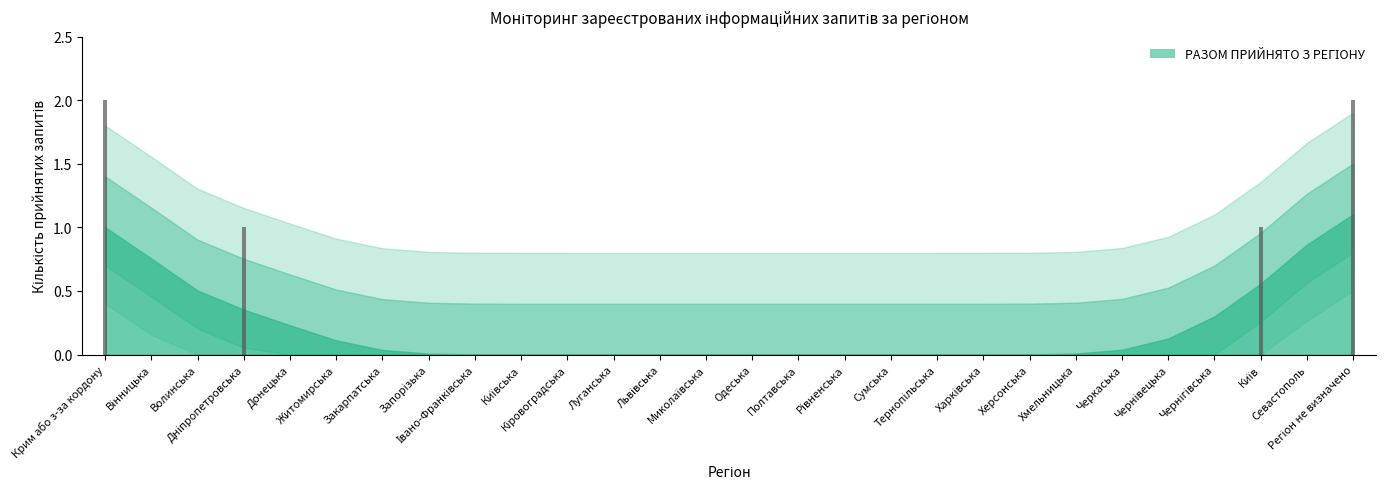

What is the sum of all values?

6